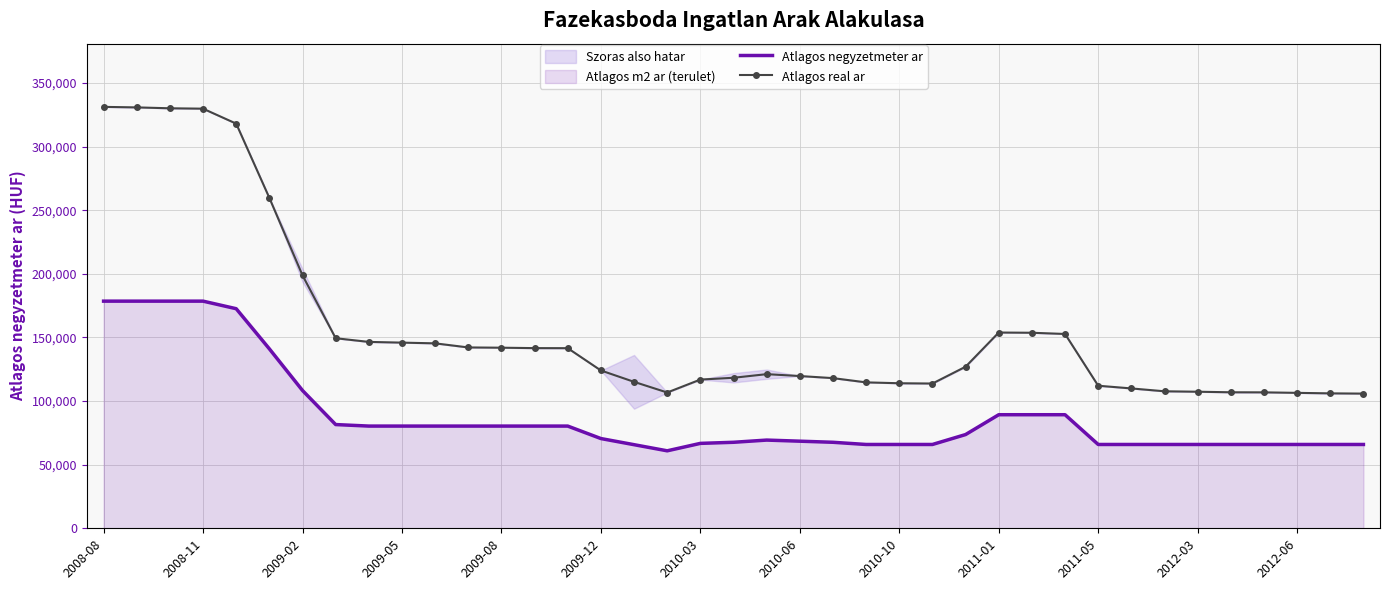

The value of Atlagos real ar at 2010-10 is 114025. True or false?

True